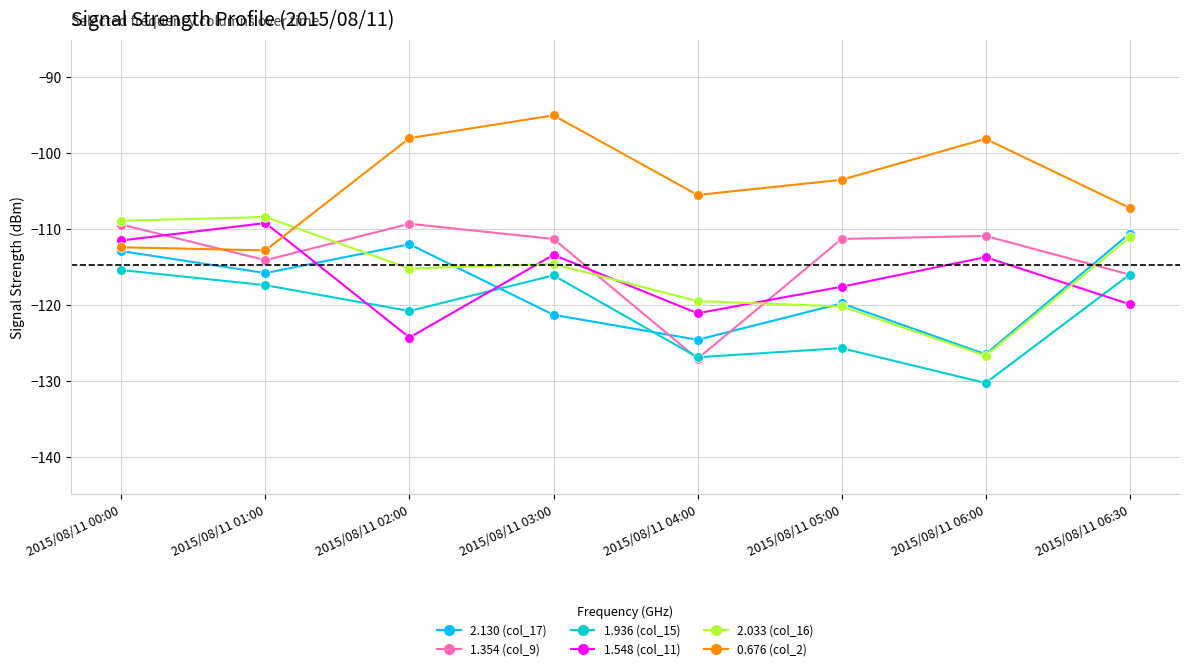

What is the difference between the maximum and minimum values in the 2.033 (col_16) series?

18.3